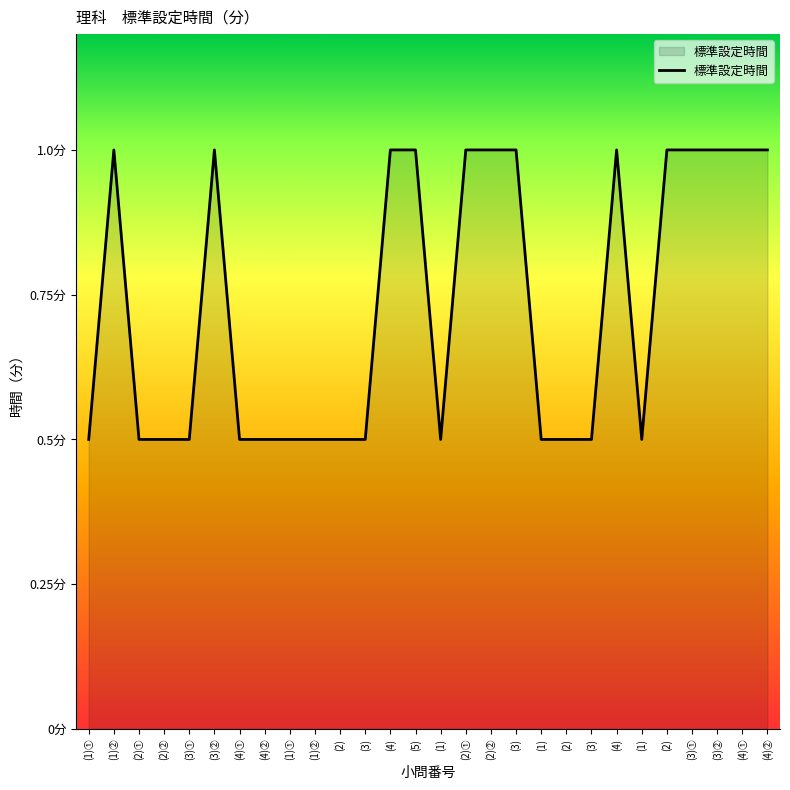

Where is the first local maximum?

(1)②